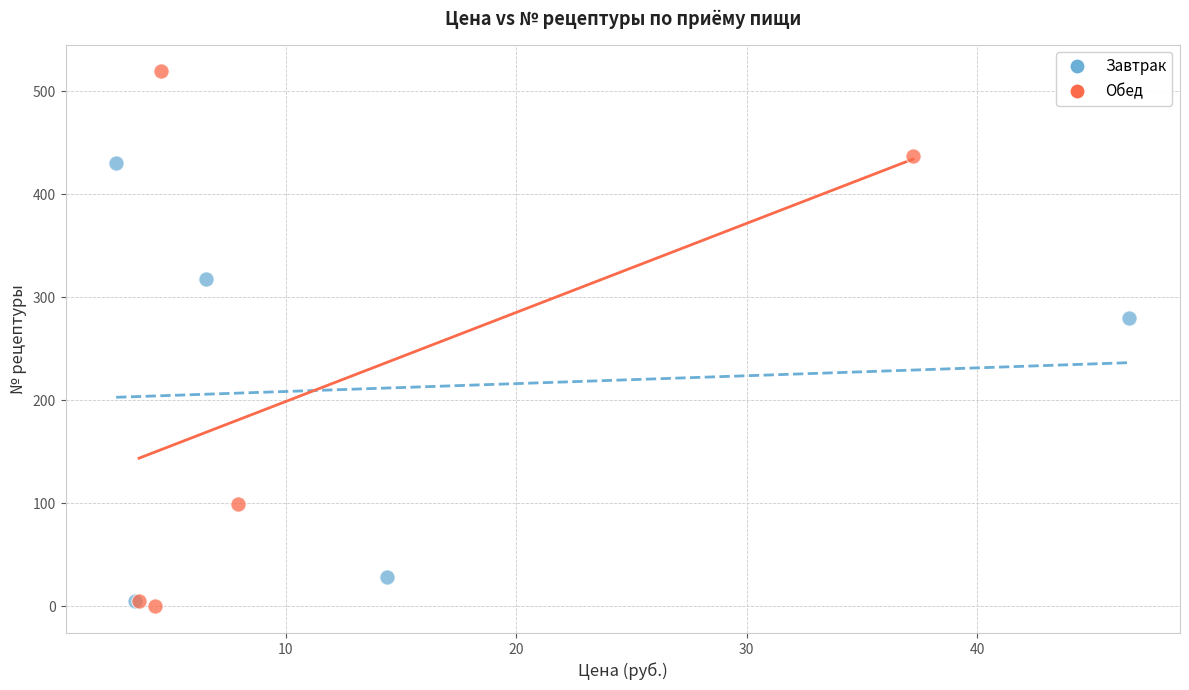

Which series reaches the minimum Y coordinate?

Обед